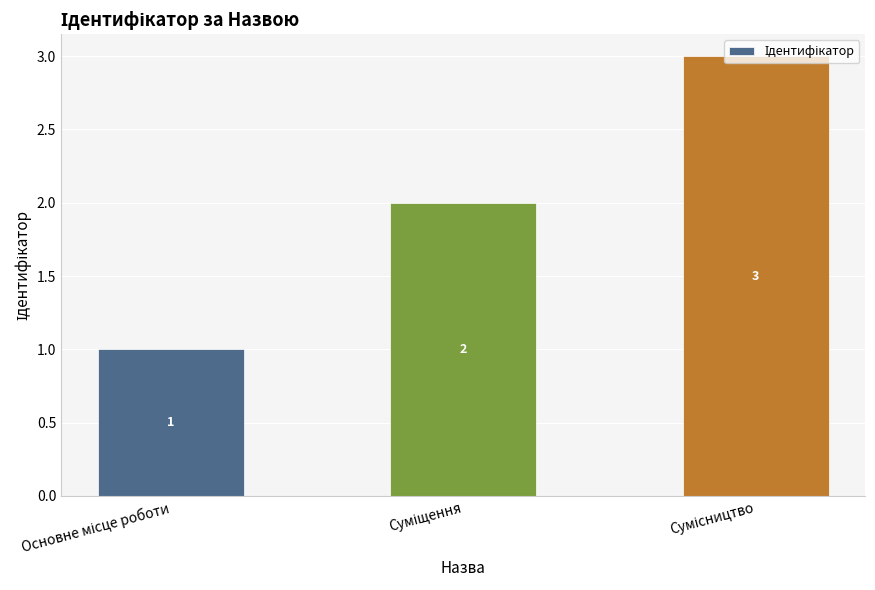

What is the greatest value displayed?

3